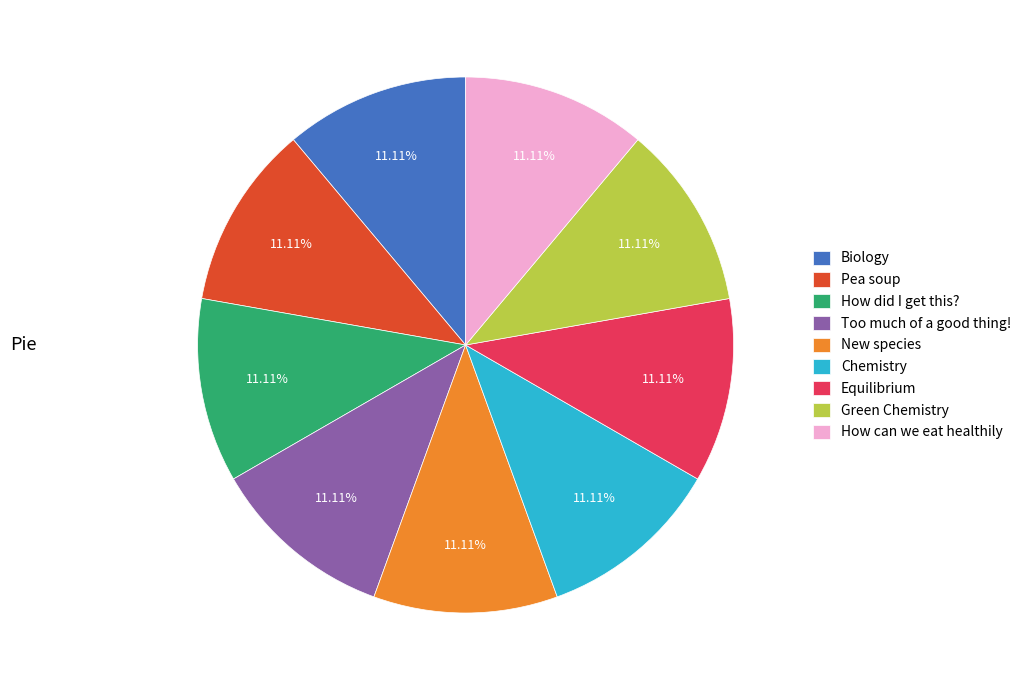

Does any single category account for the majority?

No